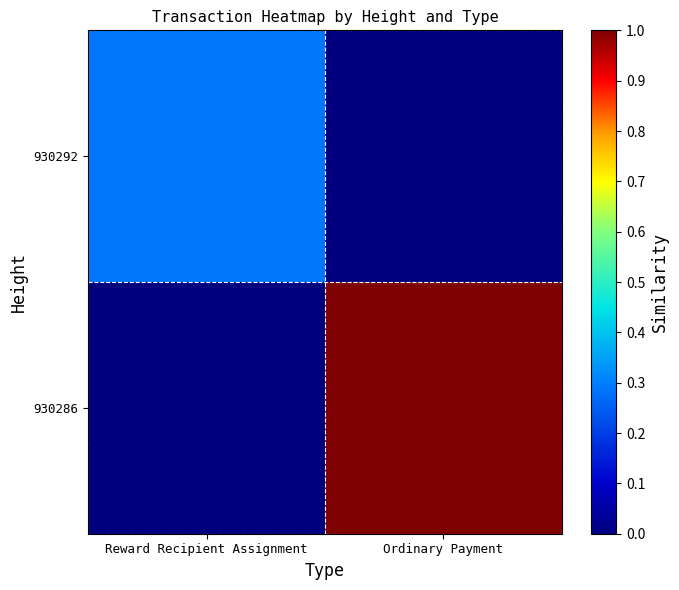

Which series has the largest total across all categories?

930286